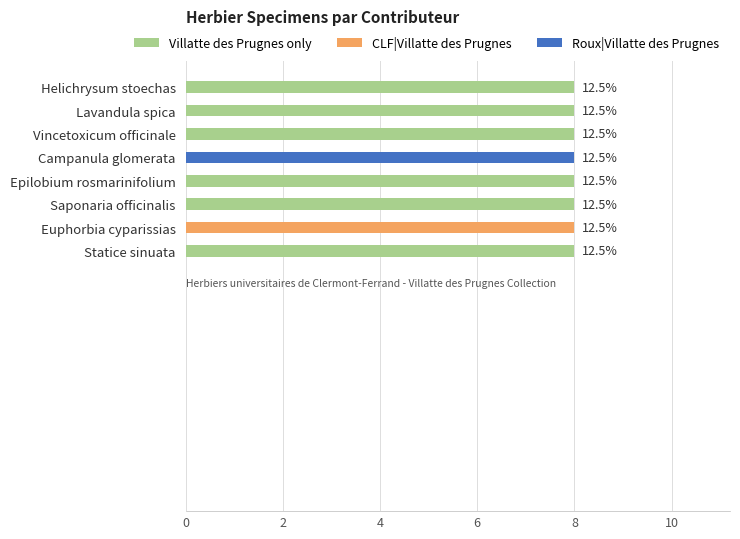

At how many categories does at least one series exceed 0?

8